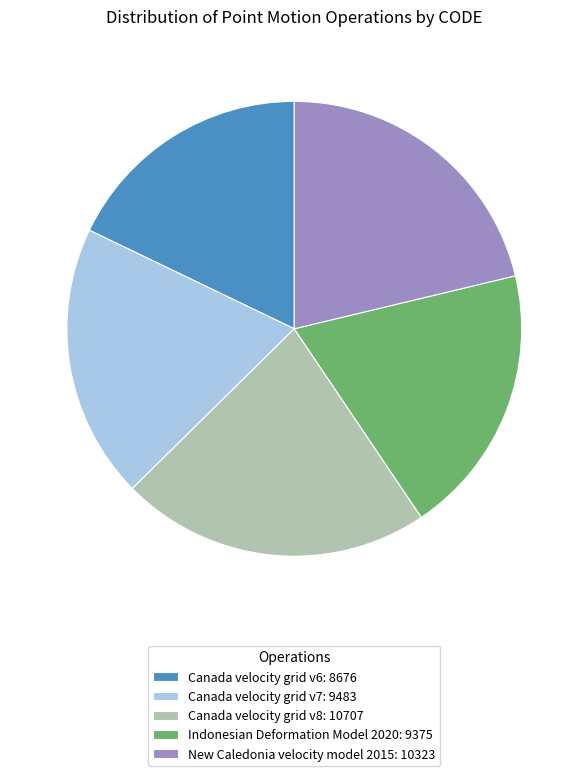

True or false: New Caledonia velocity model 2015: 10323 accounts for 34% of the total.

False